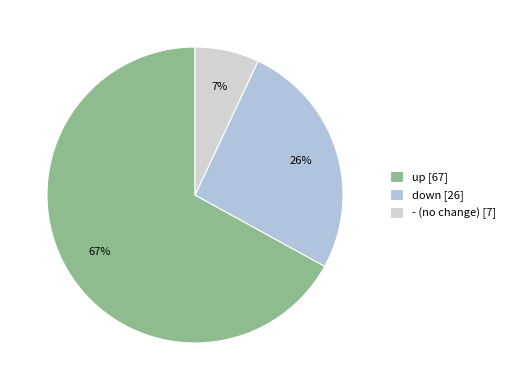

Which category has the biggest portion of the pie?

up